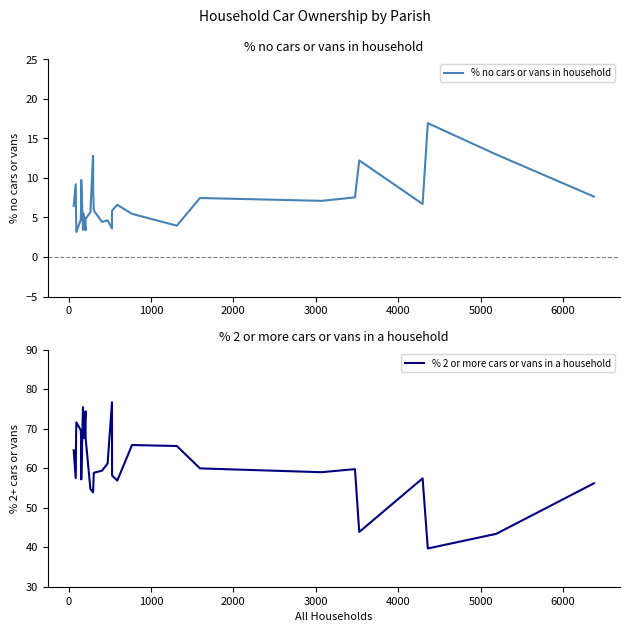

Is the value of % 2 or more cars or vans in a household at 10 greater than the value of % no cars or vans in household at 25?

Yes